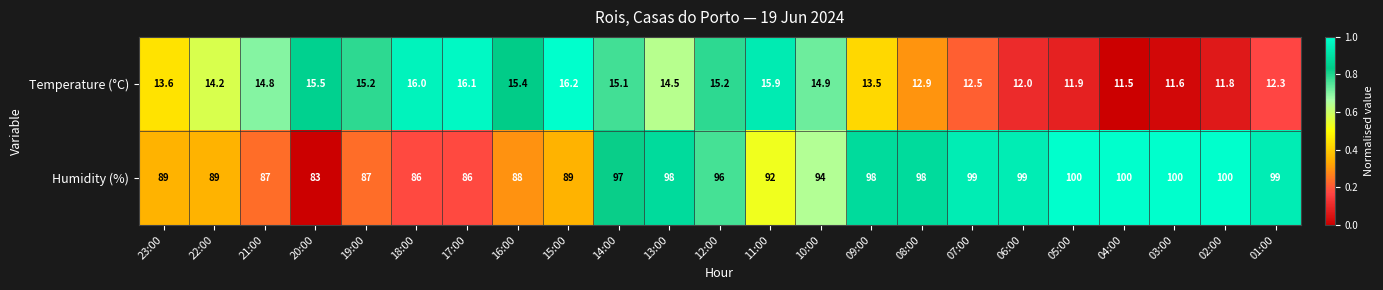

Rank the series at 15:00 from lowest to highest value.

Temperature (°C), Humidity (%)